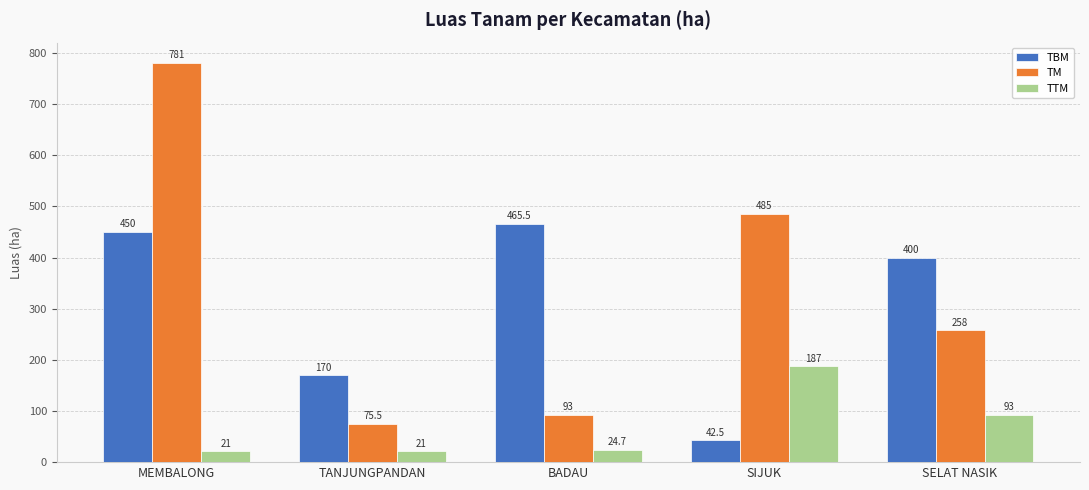

Reading left to right, extract all data points from this chart.

TBM: MEMBALONG=450.0	TANJUNGPANDAN=170.0	BADAU=465.5	SIJUK=42.5	SELAT NASIK=400.0
TM: MEMBALONG=781.0	TANJUNGPANDAN=75.5	BADAU=93.0	SIJUK=485.0	SELAT NASIK=258.0
TTM: MEMBALONG=21.0	TANJUNGPANDAN=21.0	BADAU=24.7	SIJUK=187.0	SELAT NASIK=93.0